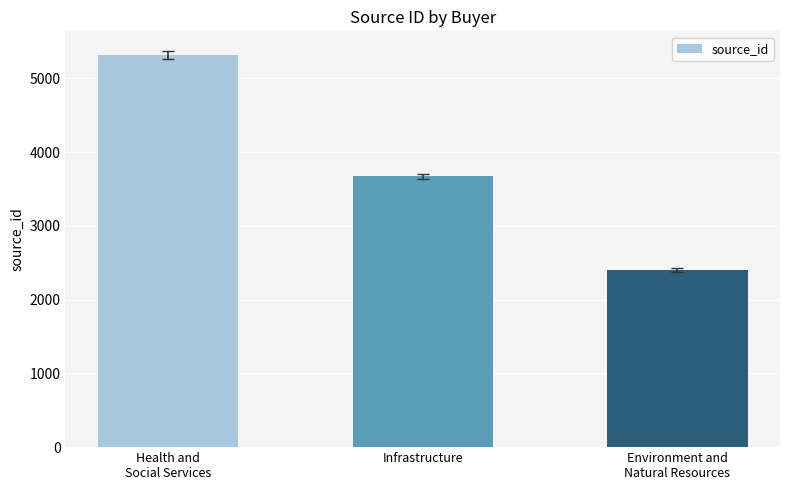

At which category does the chart reach its peak across all series?

Health and
Social Services